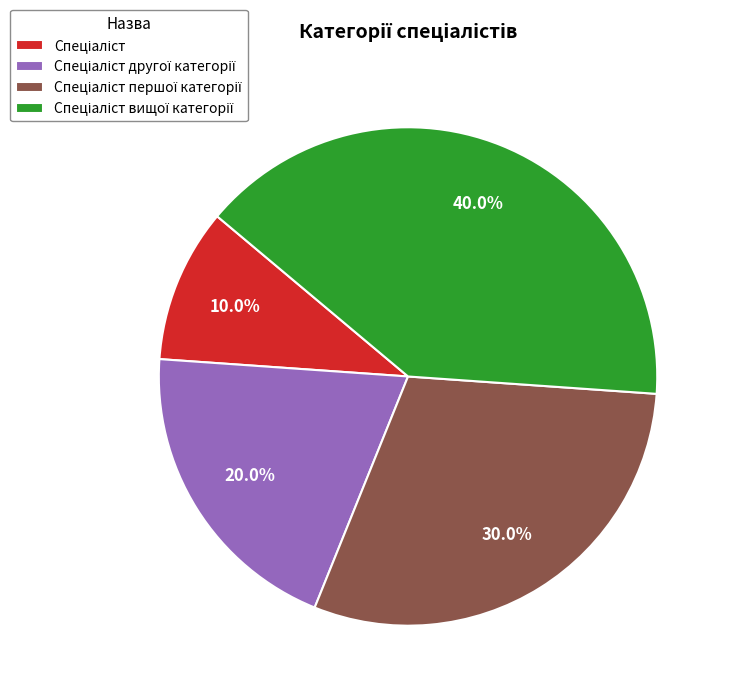

Is there a majority slice in this chart?

No